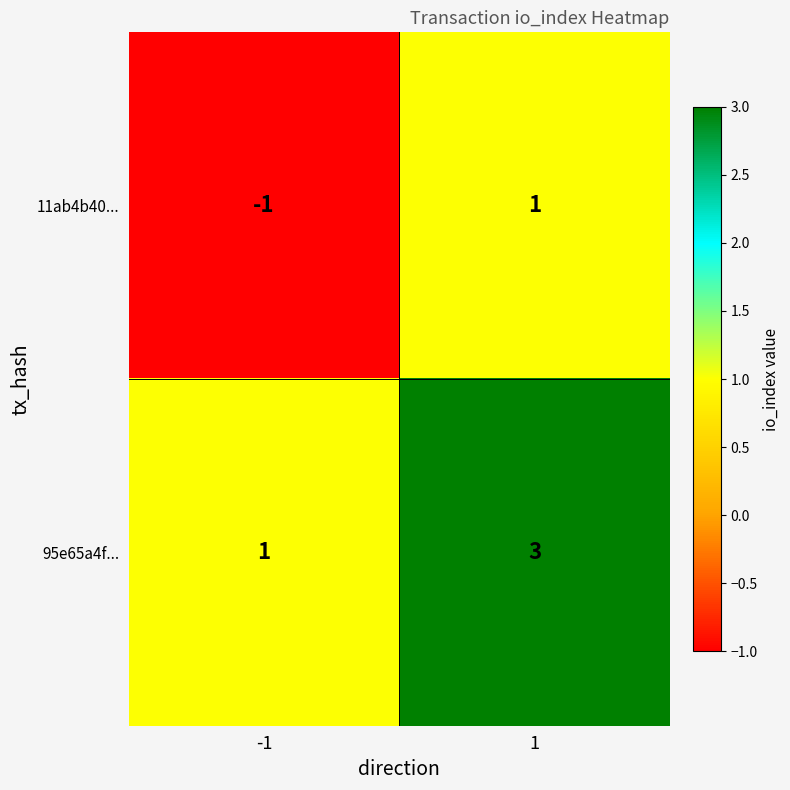

Rank the series at -1 from highest to lowest value.

95e65a4f..., 11ab4b40...